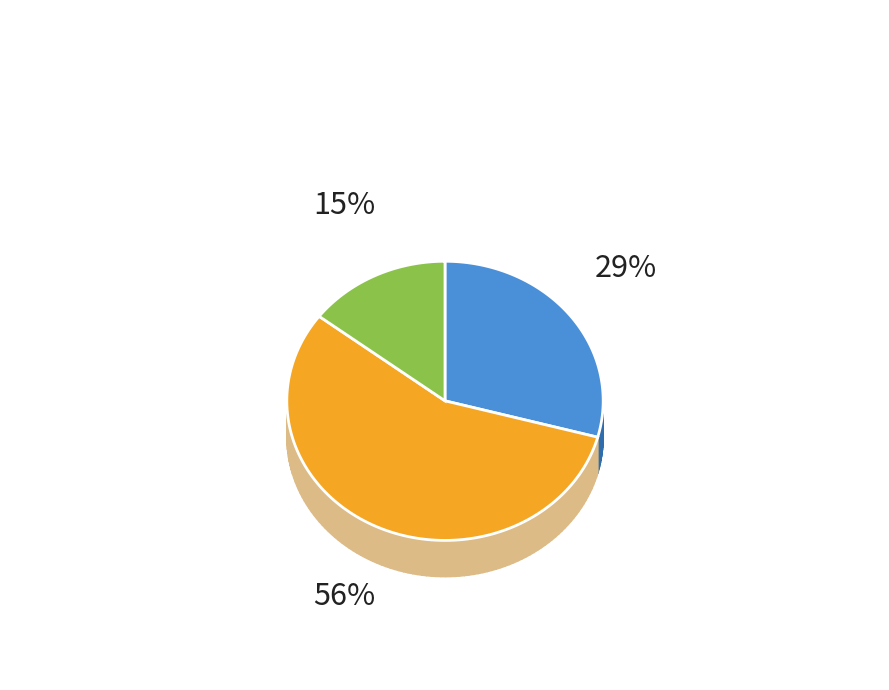

Count the number of slices in the pie.

3